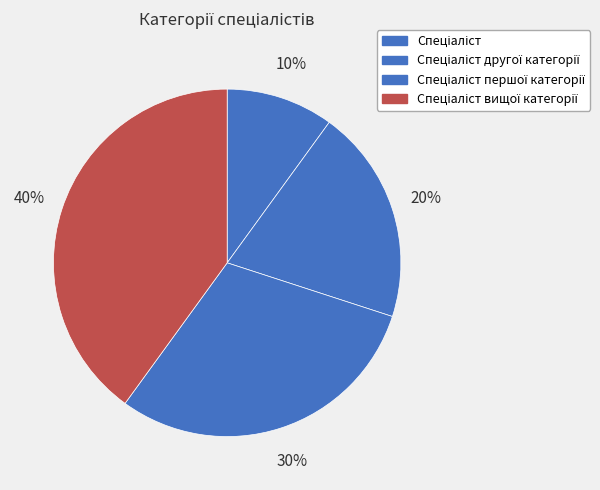

How many segments does this pie chart have?

4